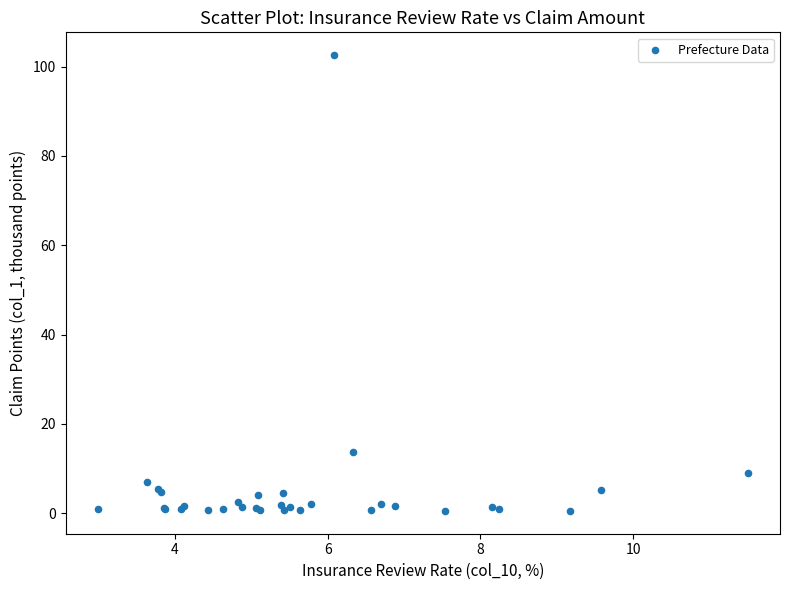

What Y value in the scatter plot is closest to 51?

13.6